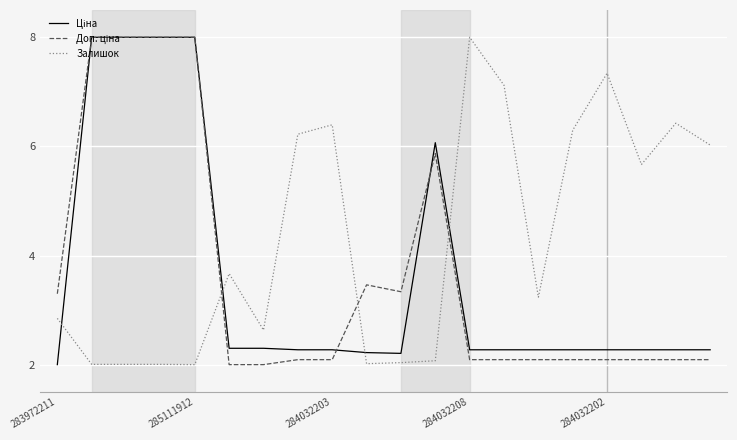

What is the greatest value displayed?

8.0